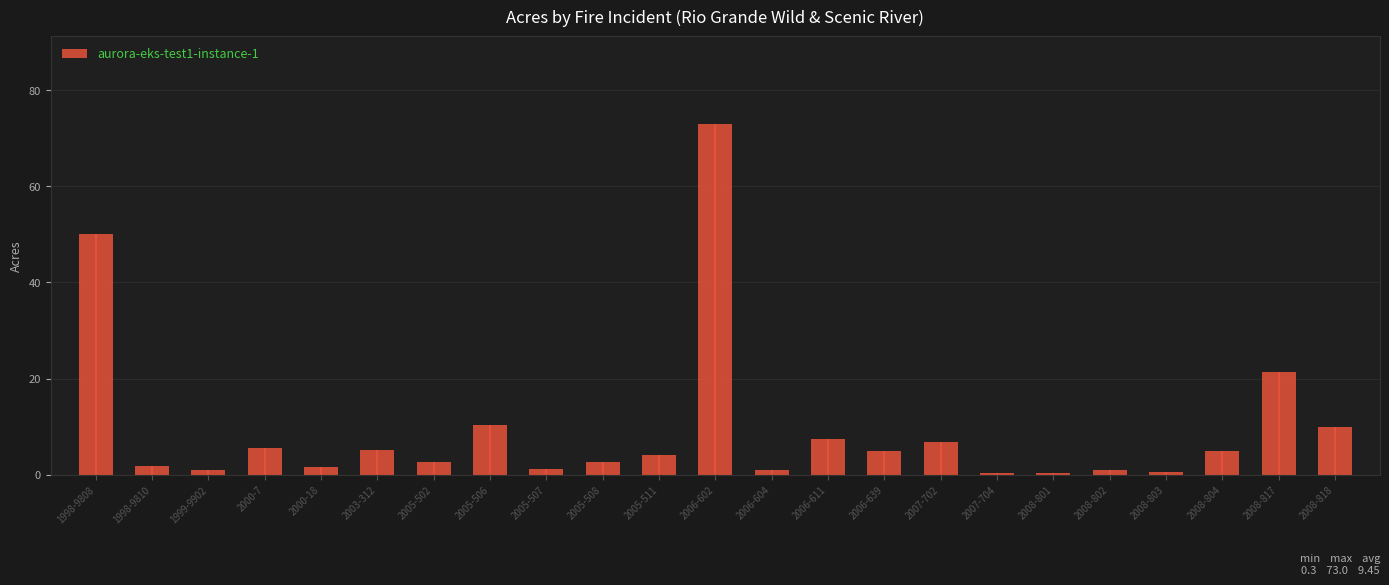

How many values exceed 4?

11